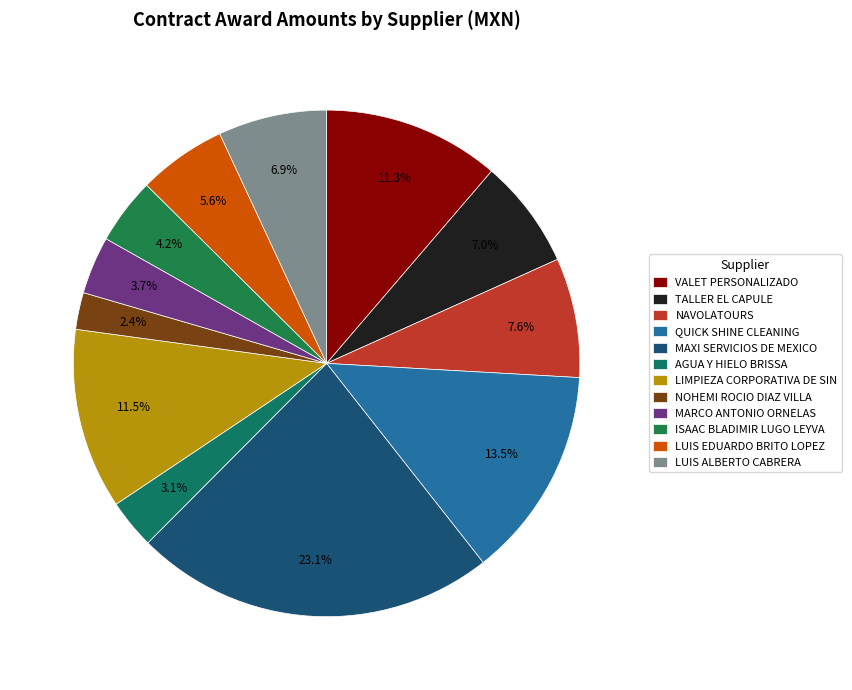

To the nearest percent, what portion does NOHEMI ROCIO DIAZ VILLA represent?

2%